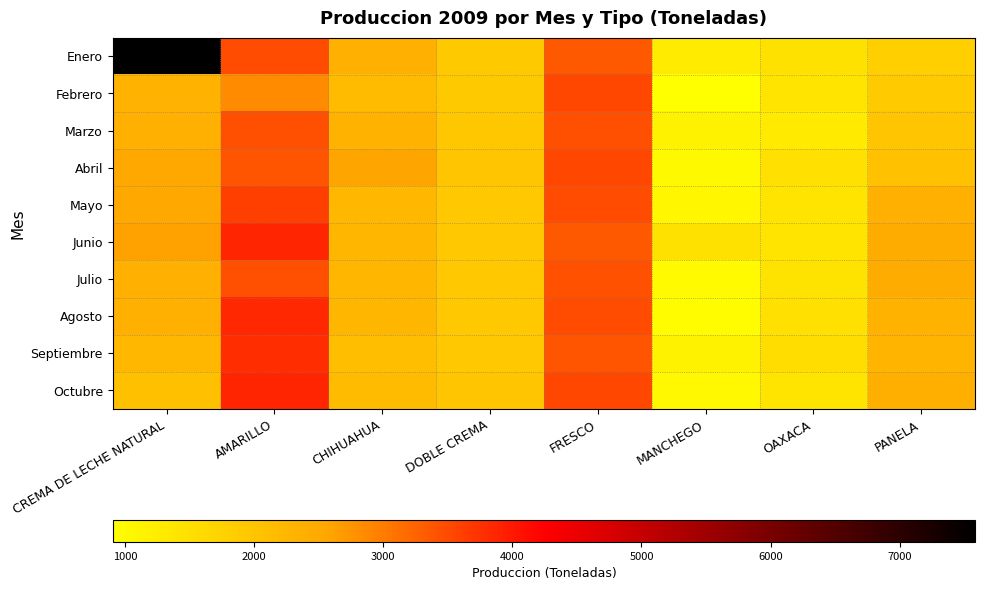

Which category has the highest value across all series?

CREMA DE LECHE NATURAL